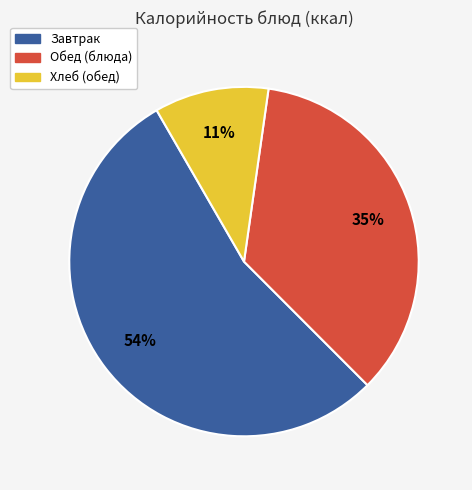

Between Завтрак and Хлеб (обед), which is larger?

Завтрак